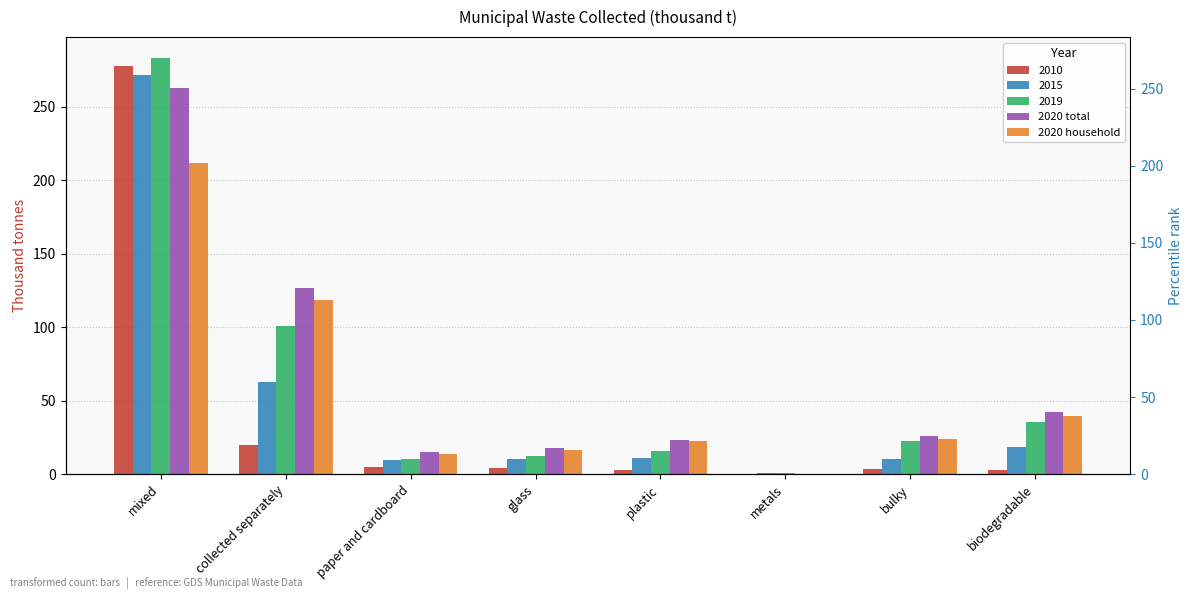

What is the sum of all 2020 household values?

447.9